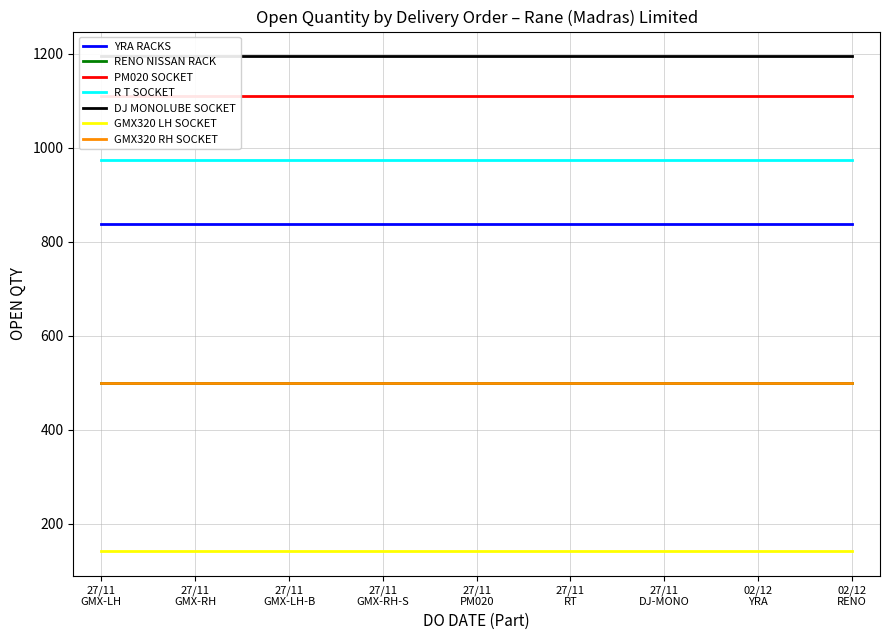

List the labels in order of value, smallest first.

27/11/2019, 27/11/2019, 27/11/2019, 02/12/2019, 27/11/2019, 02/12/2019, 27/11/2019, 27/11/2019, 27/11/2019